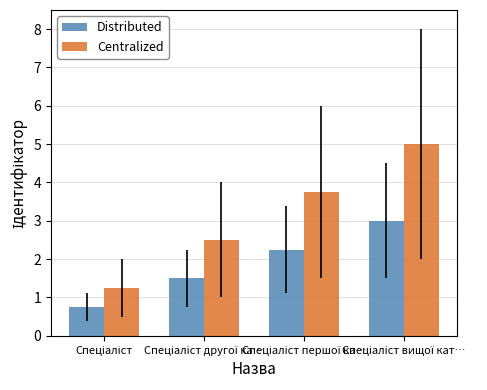

What is the average value of the Centralized series?

3.1